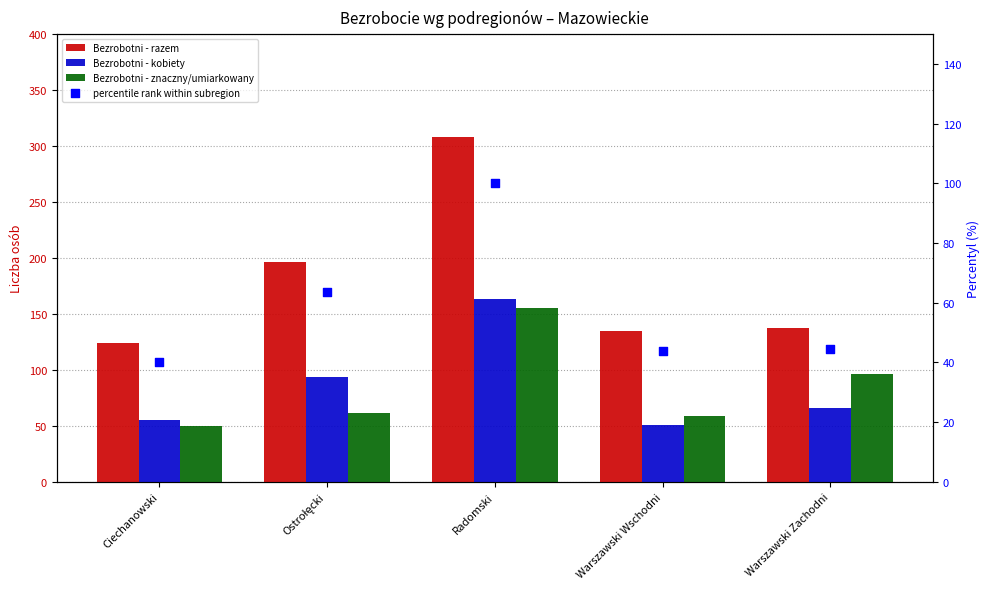

Which series has the largest Y range (max minus min)?

Bezrobotni - razem